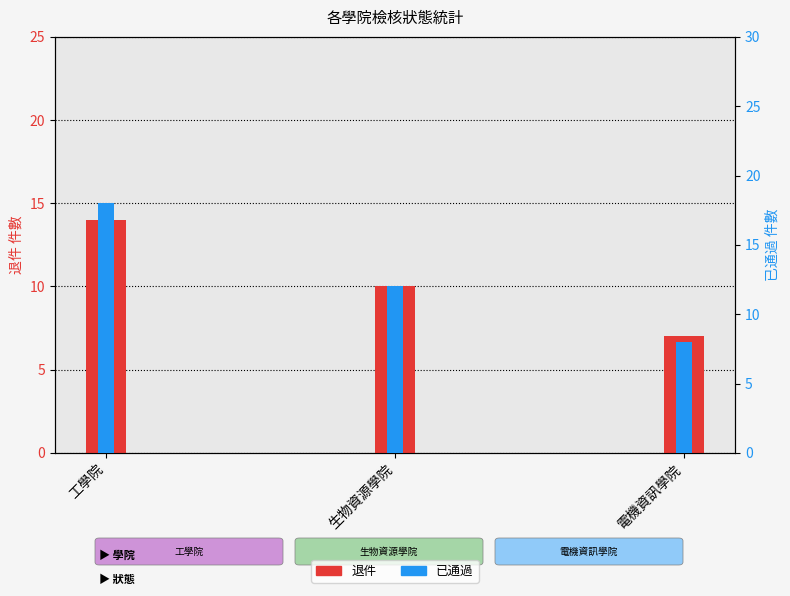

At which label does 退件 reach its peak?

工學院